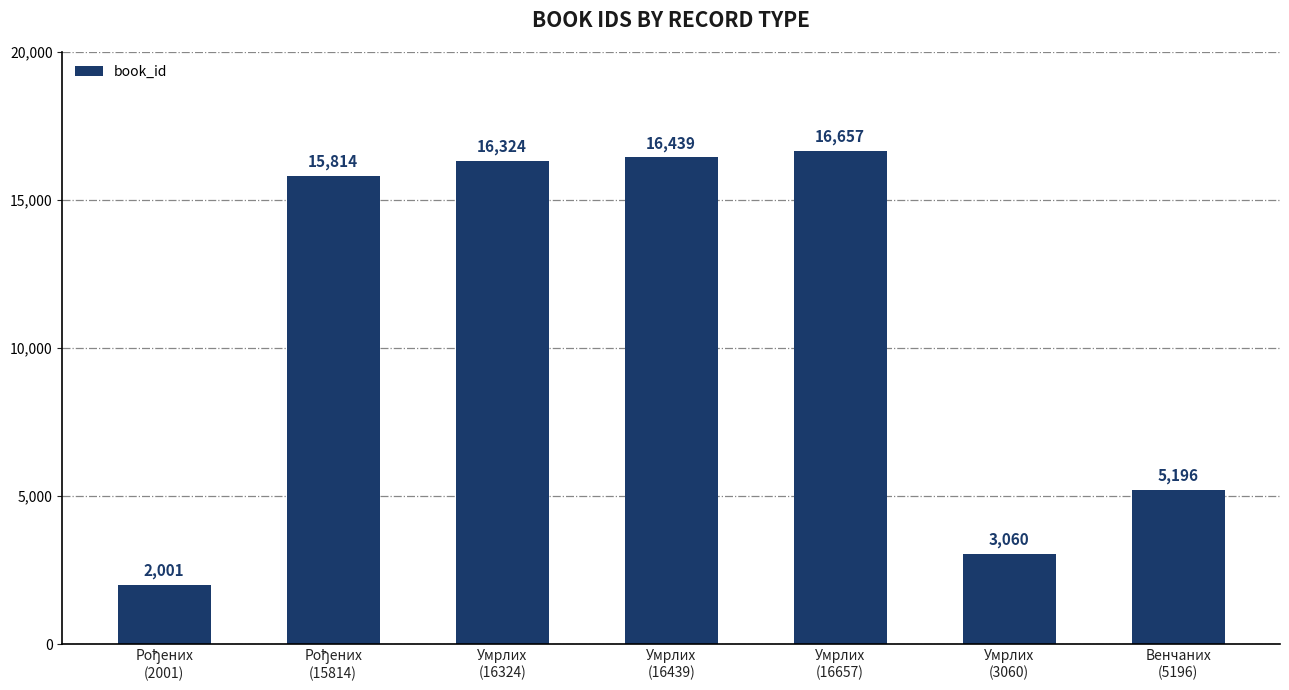

How many bars are there in total?

7